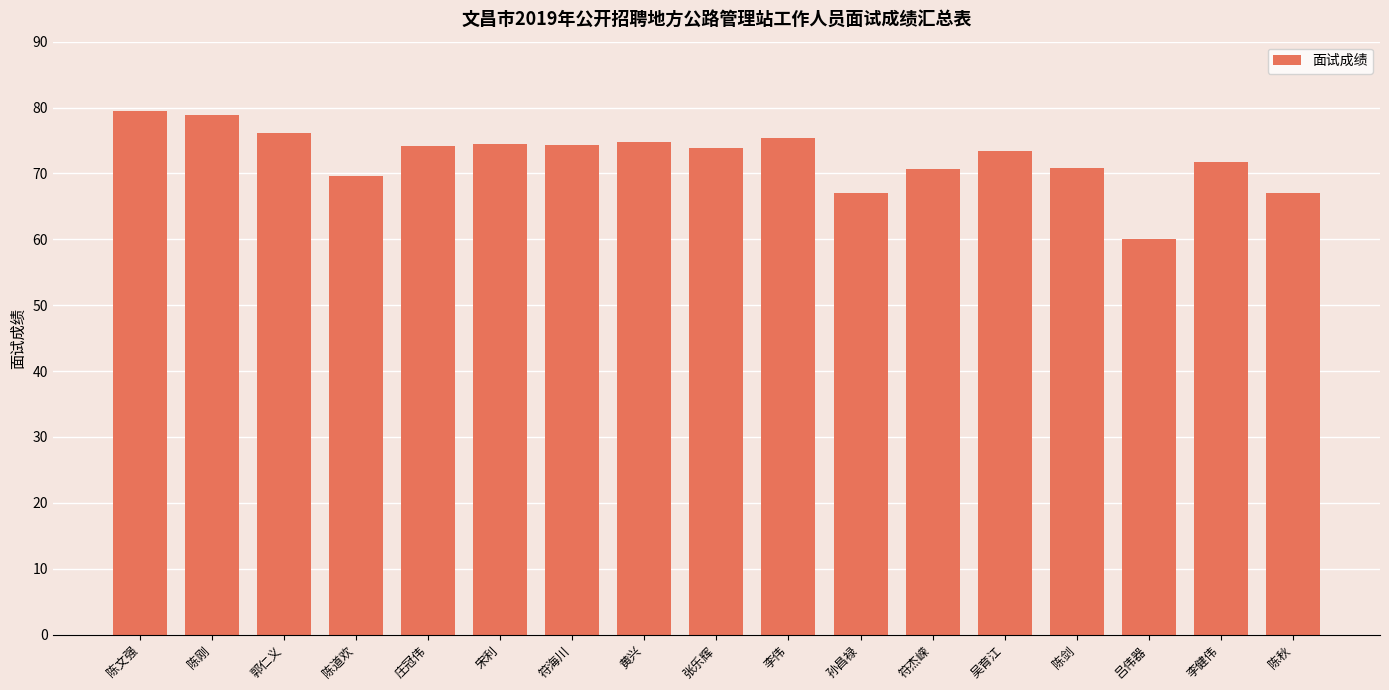

What position from the left is 孙昌禄?

11